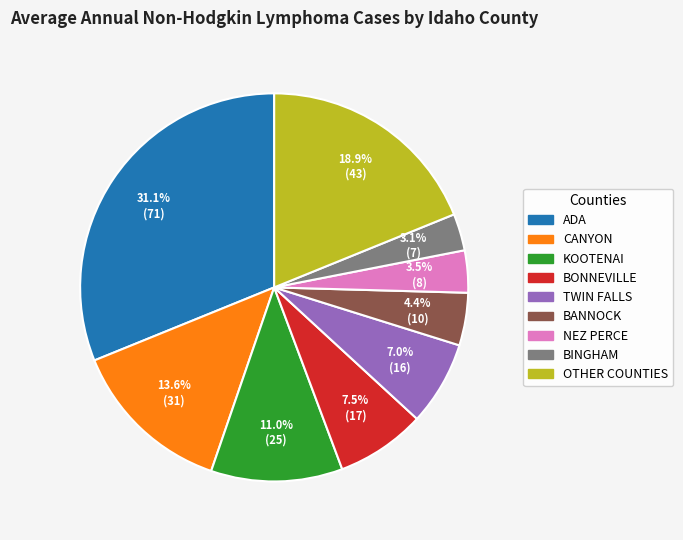

Is there any slice that represents more than half of the pie?

No